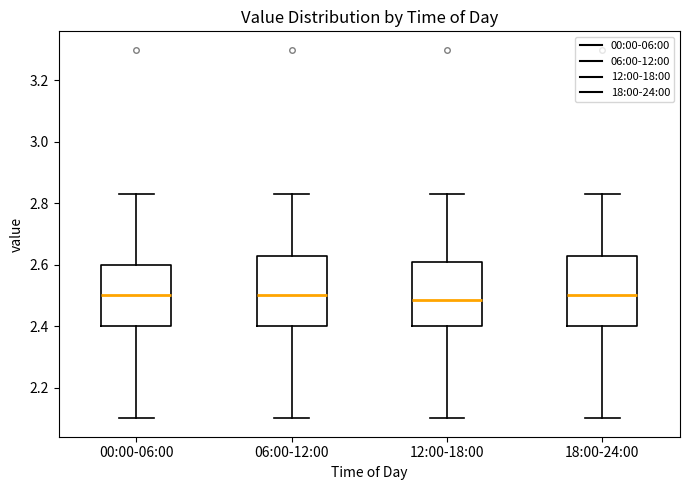

Reading left to right, read every box against the y-axis: the position of its median line, the range the box covers, and the ends of its whiskers. The values are not printed on the chart, so give them approximately, as read against the axis.

00:00-06:00: median 2.50, box 2.40 to 2.60, whiskers 2.10 to 2.84
06:00-12:00: median 2.50, box 2.40 to 2.64, whiskers 2.10 to 2.84
12:00-18:00: median 2.48, box 2.40 to 2.60, whiskers 2.10 to 2.84
18:00-24:00: median 2.50, box 2.40 to 2.64, whiskers 2.10 to 2.84